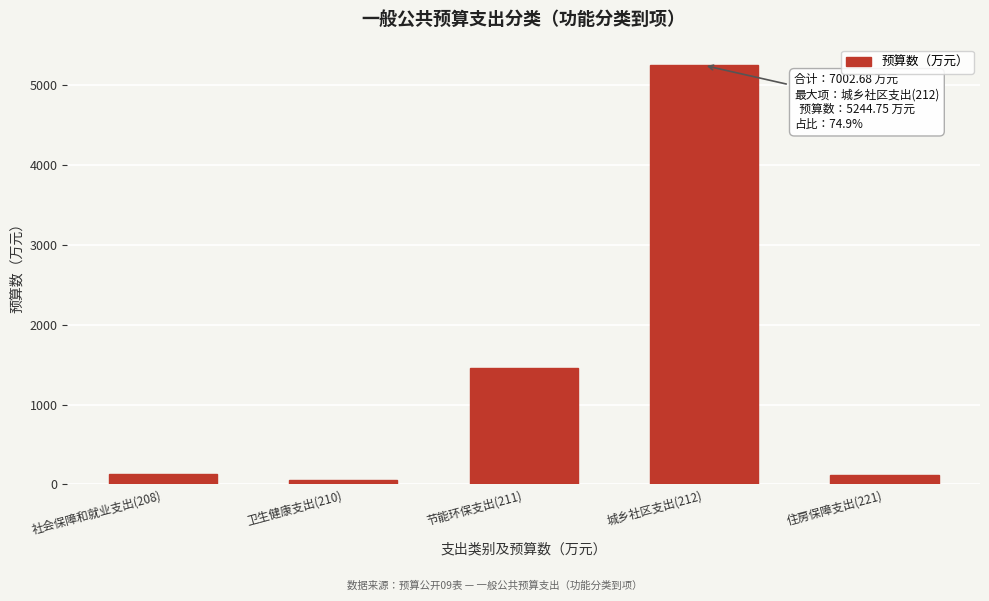

True or false: the data shows 5244.8 at 城乡社区支出(212).

True